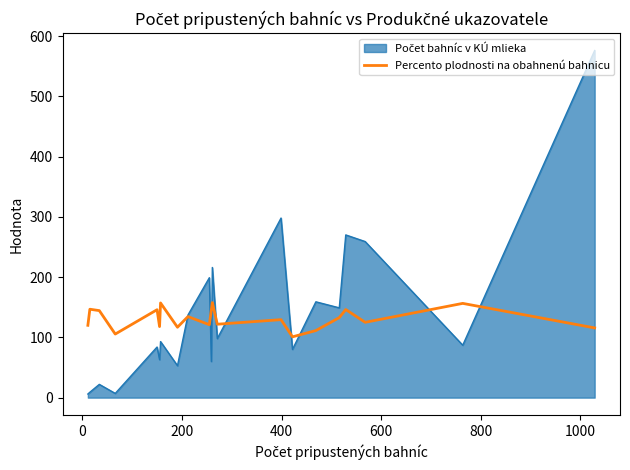

What is the minimum value for Percento plodnosti na obahnenú bahnicu?

100.9